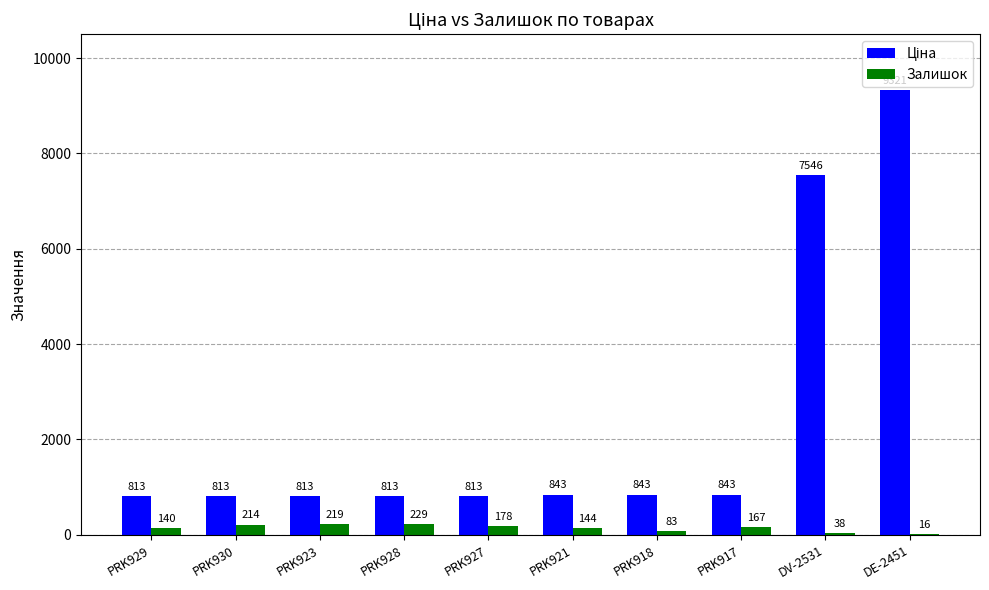

Which label corresponds to the largest value in the chart?

DE-2451